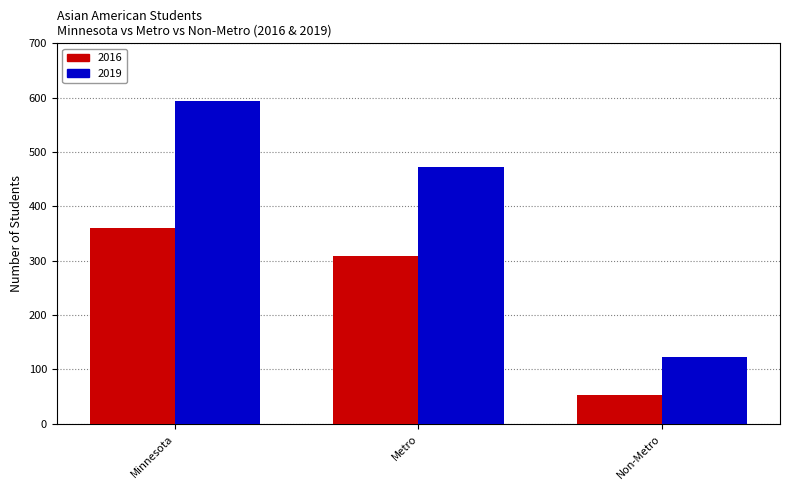

Which series has the largest total across all categories?

2019